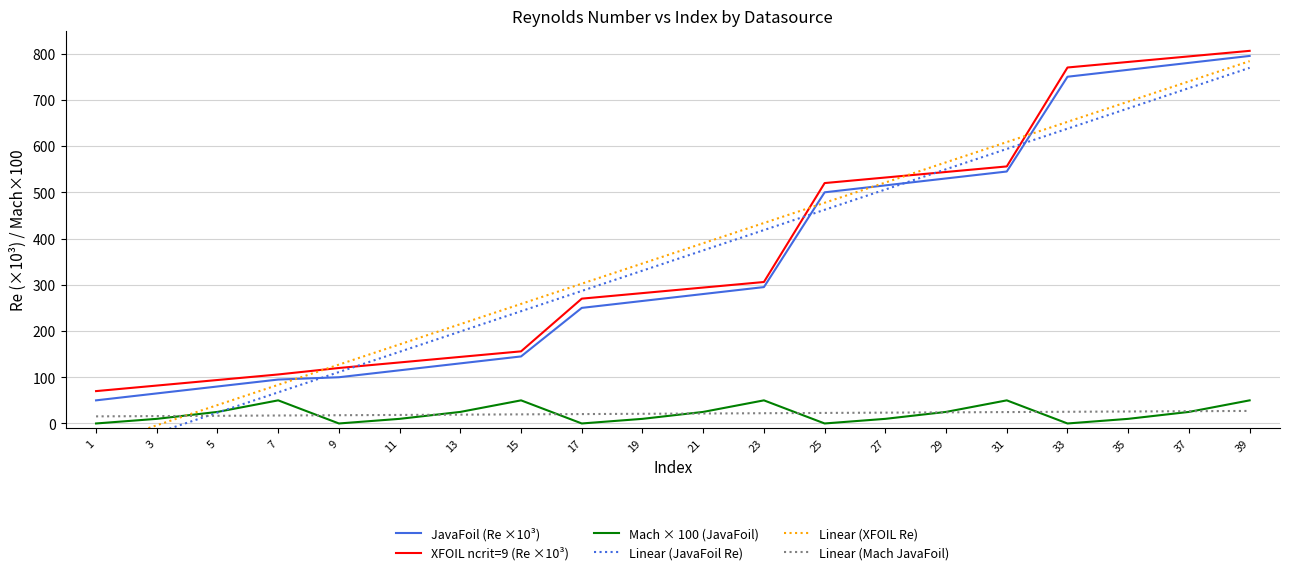

What is the maximum value for XFOIL ncrit=9 (Re ×10³)?

806.0